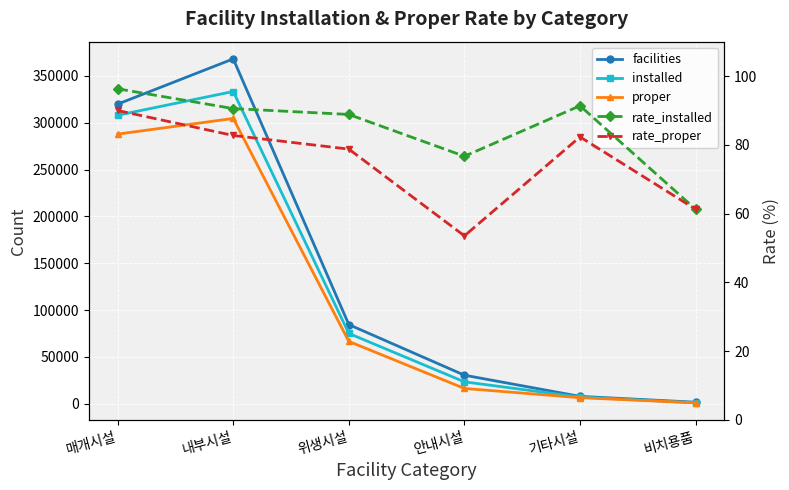

How many data points in facilities are less than 84473?

3